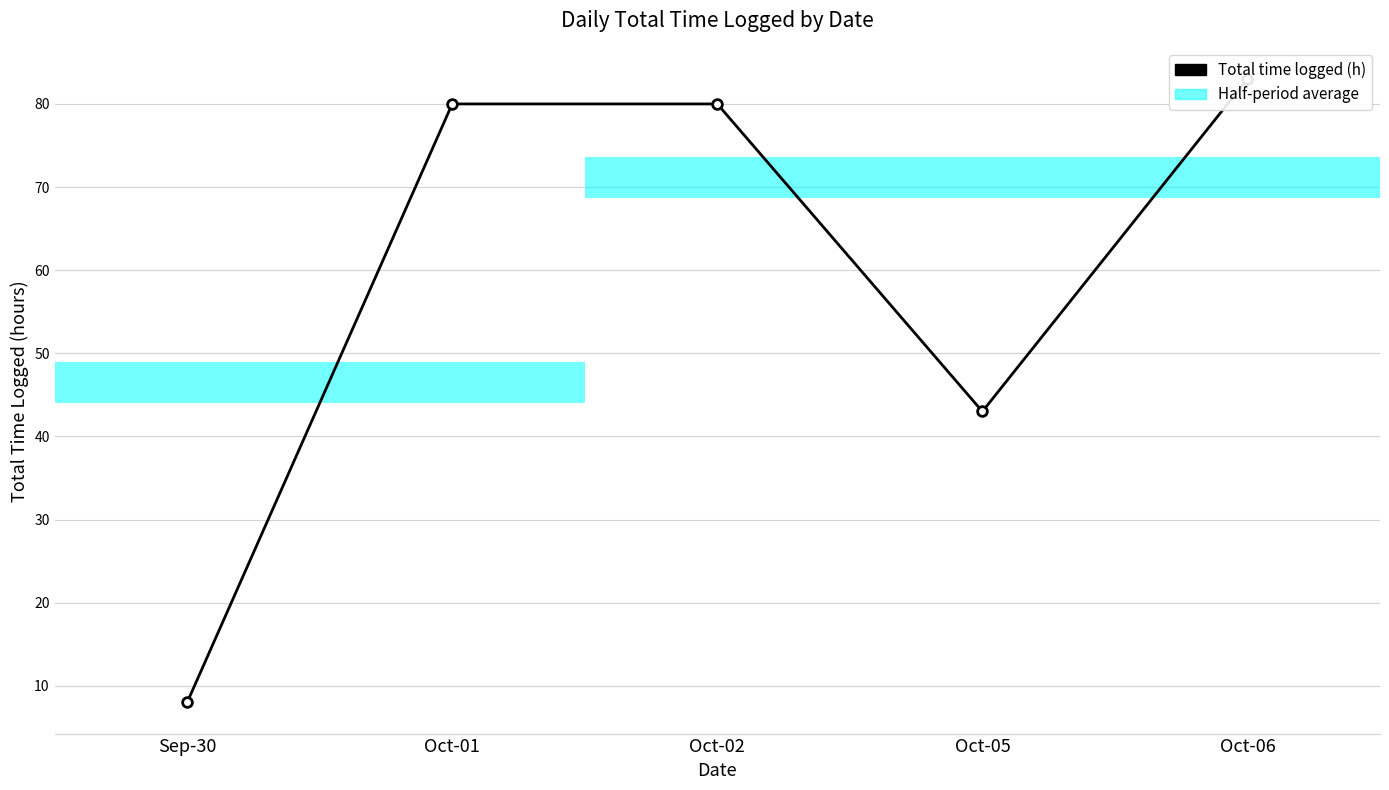

True or false: the data shows 80 at Oct-01.

True